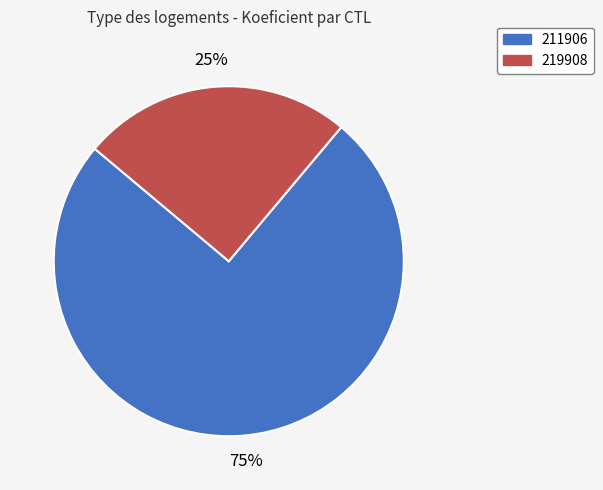

Which category has the smallest portion of the pie?

219908